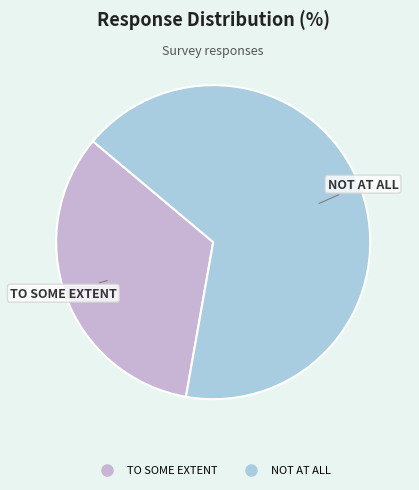

Does any single category account for the majority?

Yes